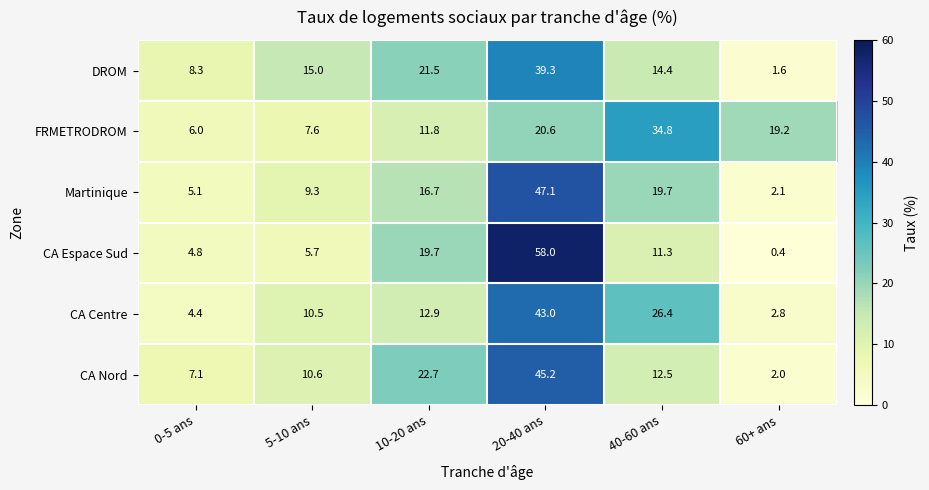

Is it true that CA Espace Sud equals 6.7 at 0-5 ans?

False